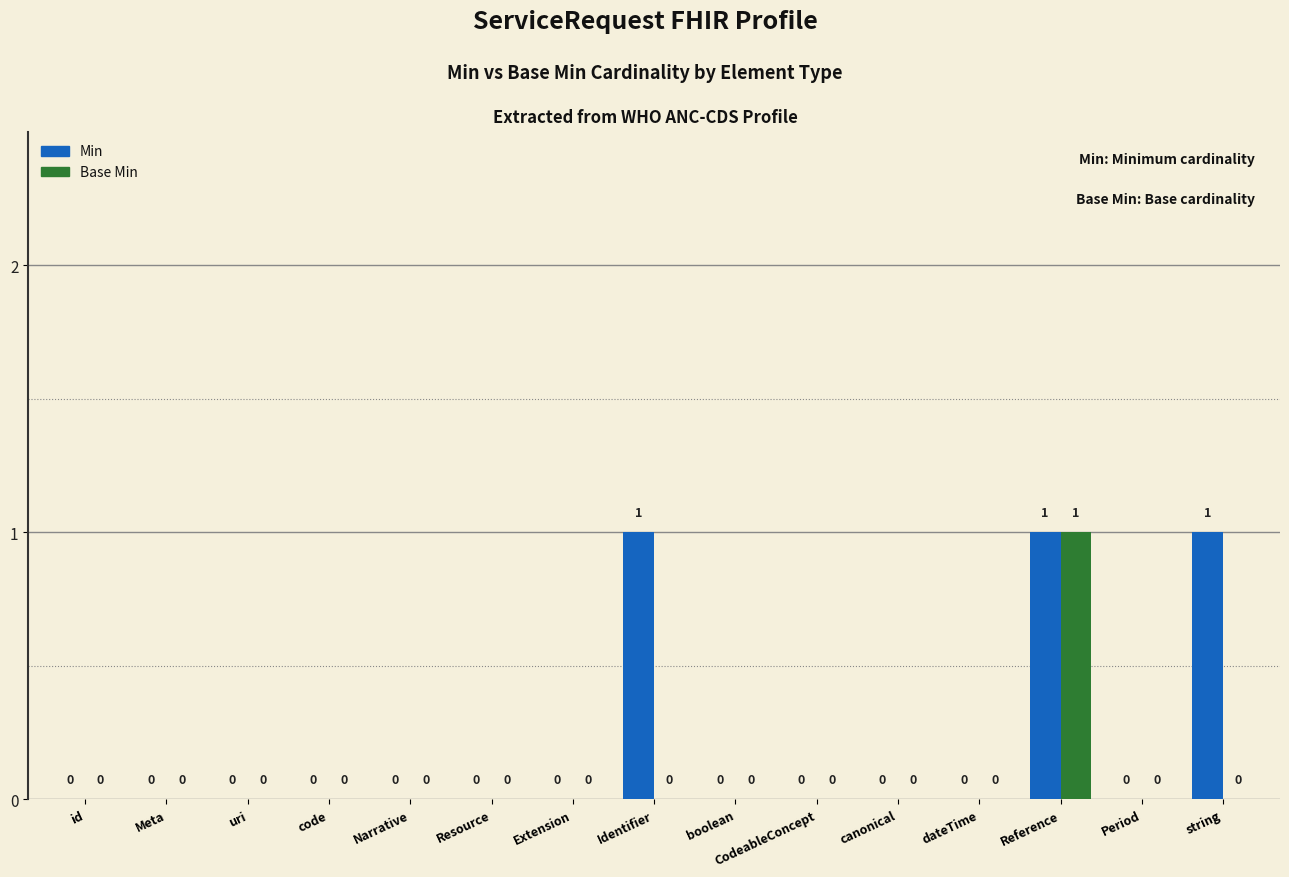

Which series has the largest total across all categories?

Min